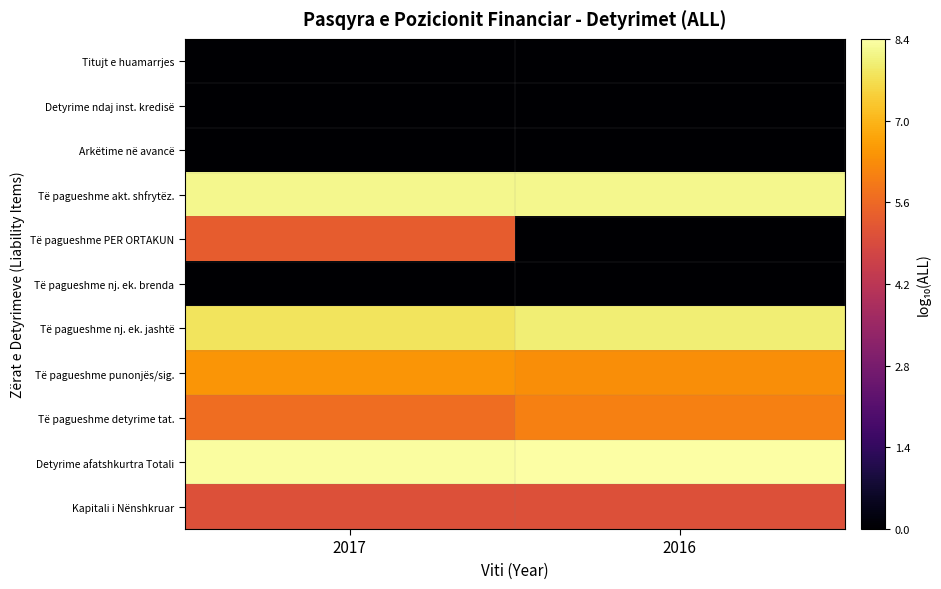

Reading left to right, list all the values displayed in this chart.

Titujt e huamarrjes: 2017=0.0	2016=0.0
Detyrime ndaj inst. kredisë: 2017=0.0	2016=0.0
Arkëtime në avancë: 2017=0.0	2016=0.0
Të pagueshme akt. shfrytëz.: 2017=8.2	2016=8.1
Të pagueshme PER ORTAKUN: 2017=5.3	2016=0.0
Të pagueshme nj. ek. brenda: 2017=0.0	2016=0.0
Të pagueshme nj. ek. jashtë: 2017=7.8	2016=8.0
Të pagueshme punonjës/sig.: 2017=6.4	2016=6.3
Të pagueshme detyrime tat.: 2017=5.7	2016=6.0
Detyrime afatshkurtra Totali: 2017=8.3	2016=8.4
Kapitali i Nënshkruar: 2017=5.0	2016=5.0